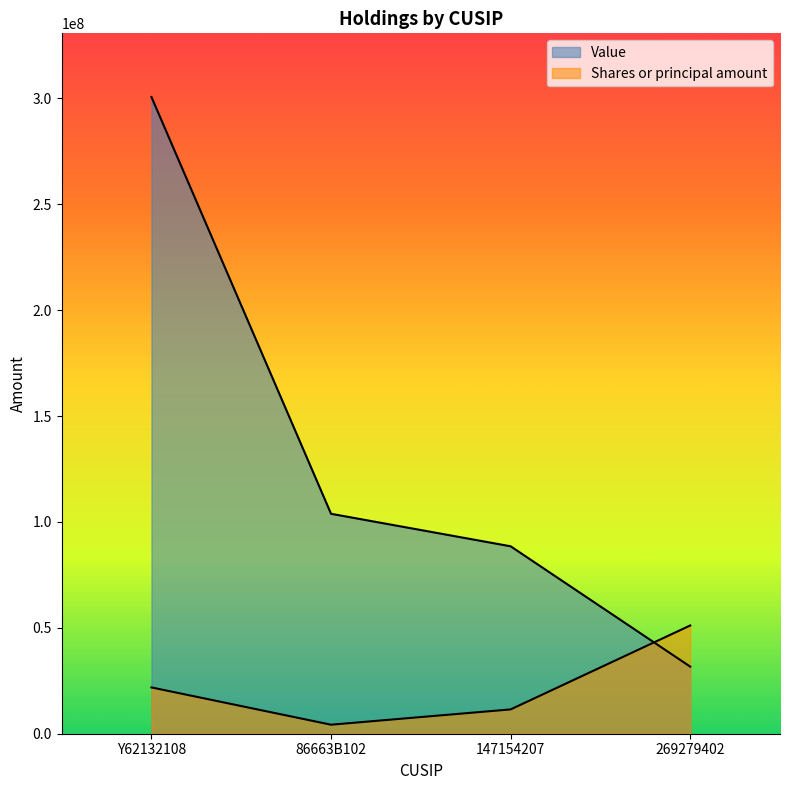

Rank the series by their maximum value, from highest to lowest.

Value, Shares or principal amount